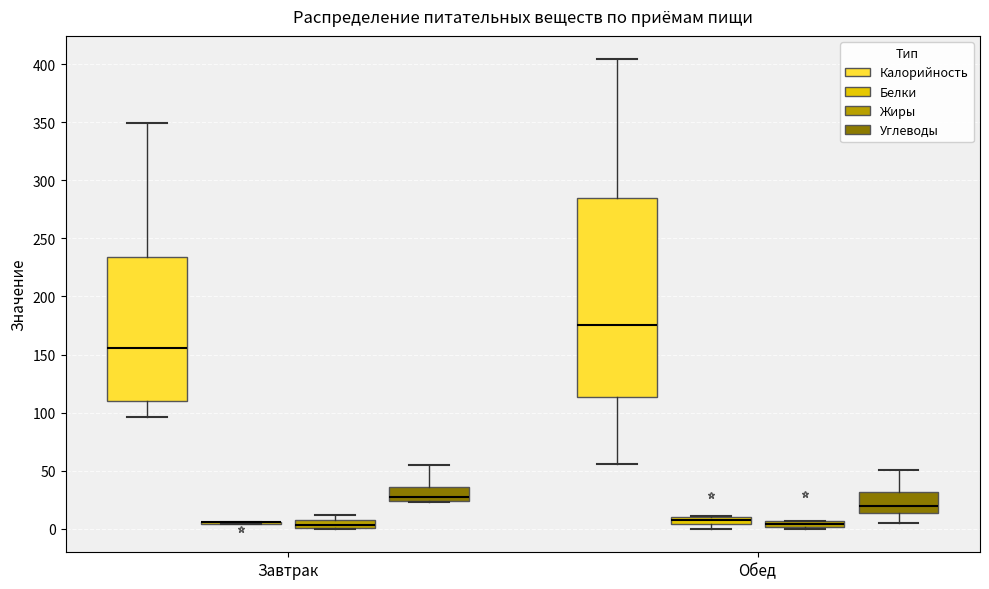

Comparing the boxes themselves (not the whiskers), which one is the tallest?

Обед (Калорийность)